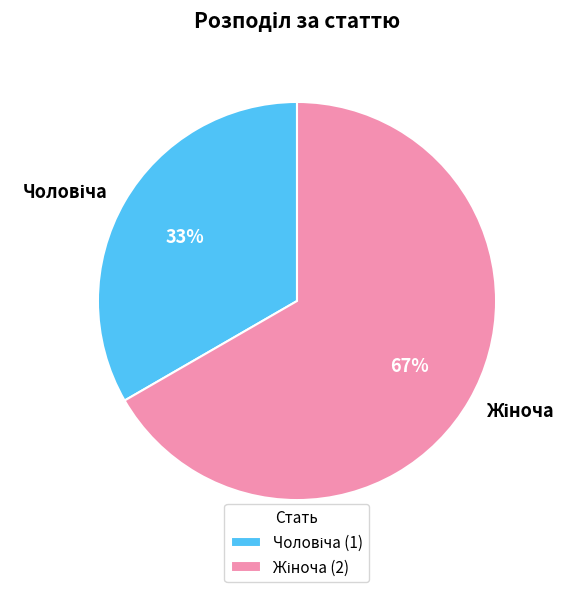

Is there any slice that represents more than half of the pie?

Yes